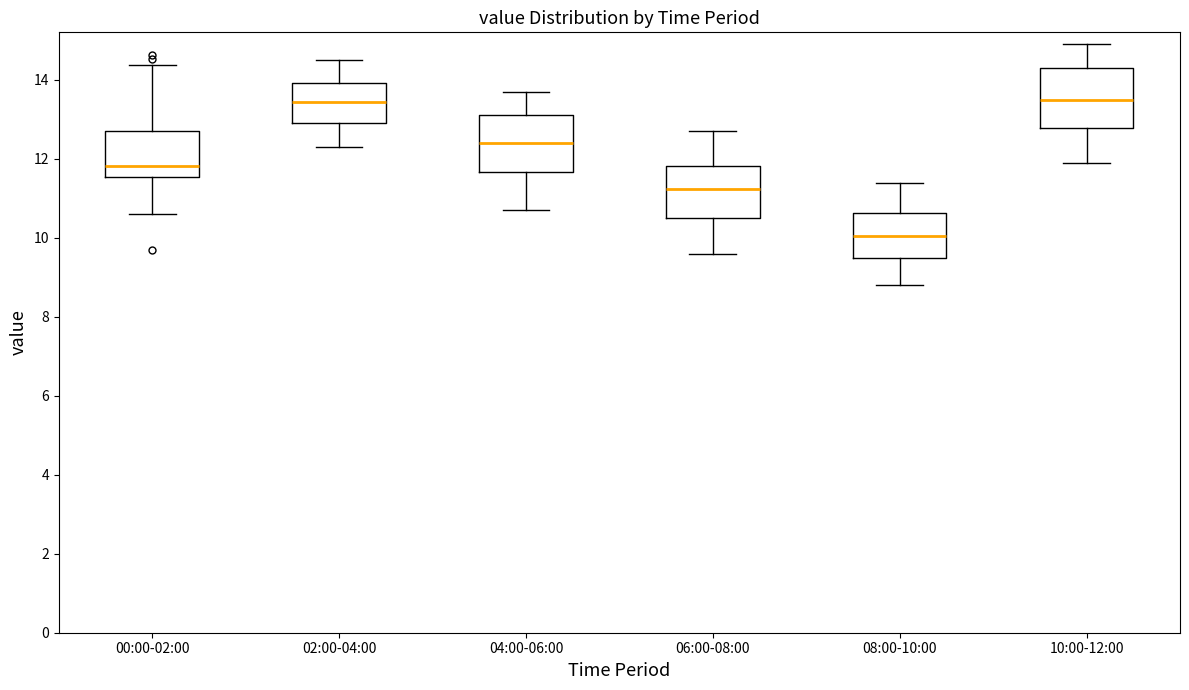

Reading left to right, transcribe this box plot: for each box, give where its median line is, the range the box spans, and where its two whiskers end, as read against the y-axis. The values are not printed on the chart, so give them approximately, as read against the axis.

00:00-02:00: median 11.8, box 11.6 to 12.8, whiskers 10.6 to 14.4
02:00-04:00: median 13.4, box 13.0 to 14.0, whiskers 12.4 to 14.6
04:00-06:00: median 12.4, box 11.6 to 13.2, whiskers 10.8 to 13.8
06:00-08:00: median 11.2, box 10.6 to 11.8, whiskers 9.6 to 12.8
08:00-10:00: median 10.0, box 9.6 to 10.6, whiskers 8.8 to 11.4
10:00-12:00: median 13.6, box 12.8 to 14.4, whiskers 12.0 to 15.0